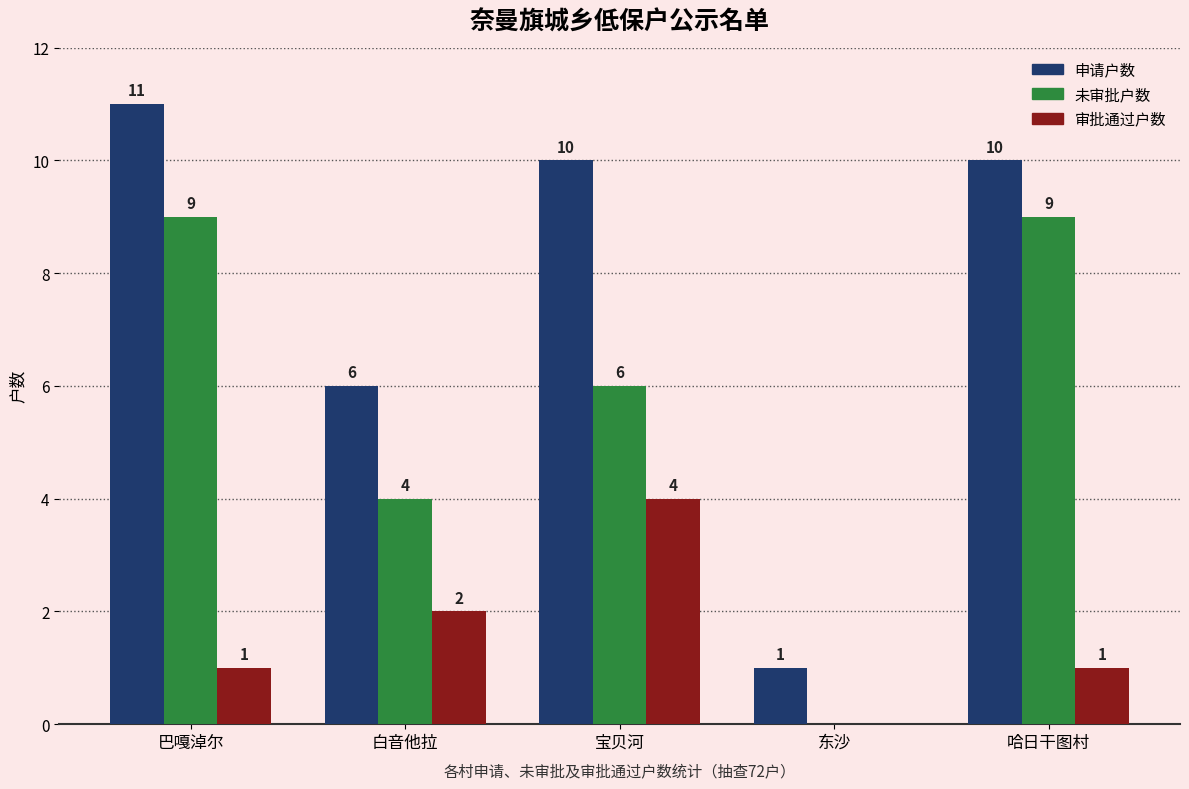

What is the sum of all 审批通过户数 values?

8